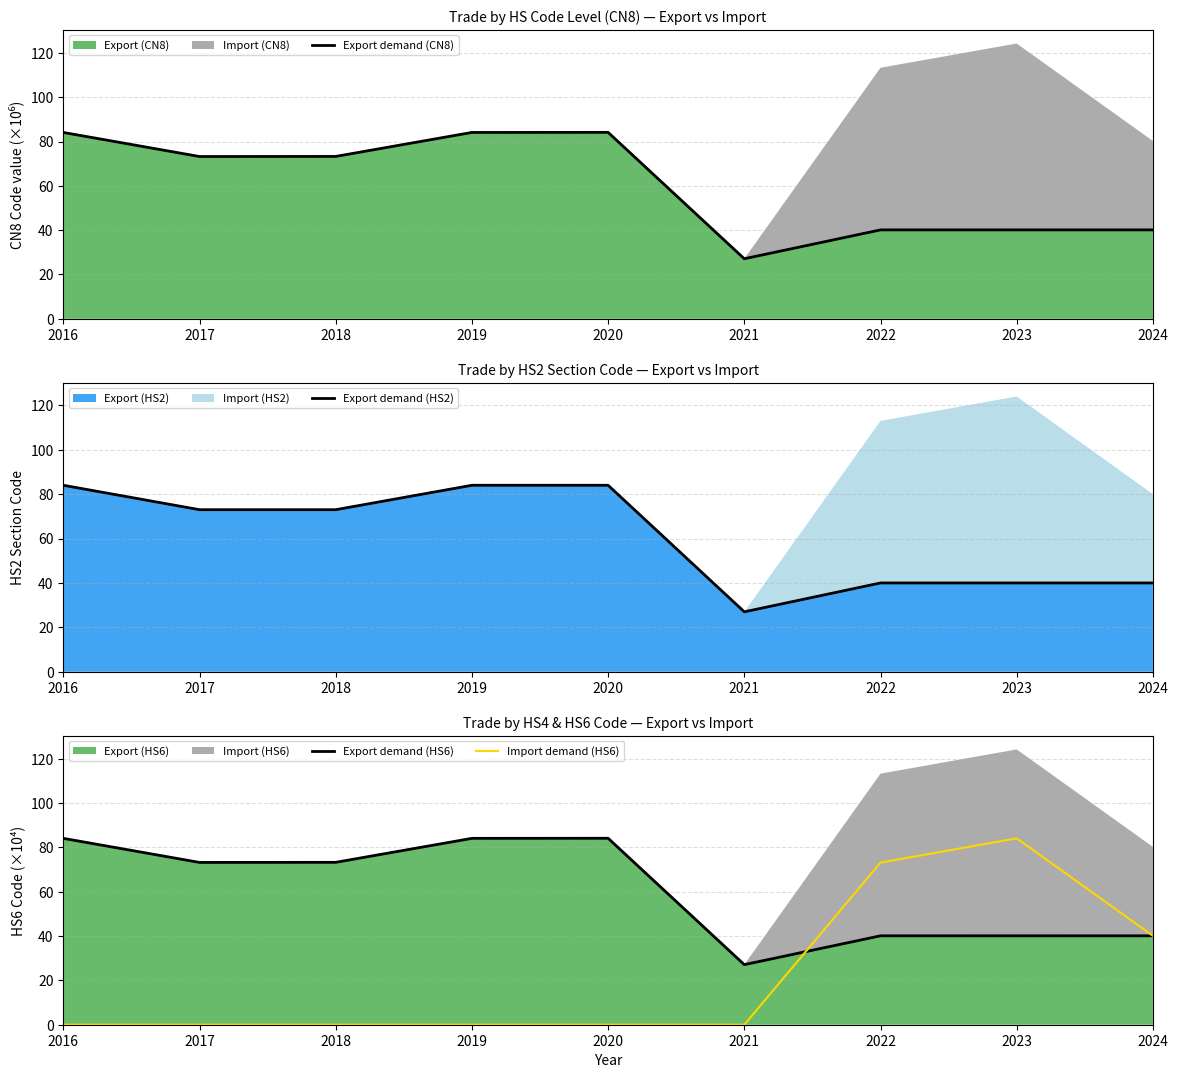

Reading right to left, what are all the values shown in this chart?

Export demand (CN8): 2024=40.1	2023=40.1	2022=40.1	2021=27.1	2020=84.1	2019=84.1	2018=73.3	2017=73.2	2016=84.1
Export demand (HS2): 2024=40.0	2023=40.0	2022=40.0	2021=27.0	2020=84.0	2019=84.0	2018=73.0	2017=73.0	2016=84.0
Export demand (HS6): 2024=40.1	2023=40.1	2022=40.1	2021=27.1	2020=84.1	2019=84.1	2018=73.3	2017=73.2	2016=84.1
Import demand (HS6): 2024=40.1	2023=84.1	2022=73.2	2021=0.0	2020=0.0	2019=0.0	2018=0.0	2017=0.0	2016=0.0